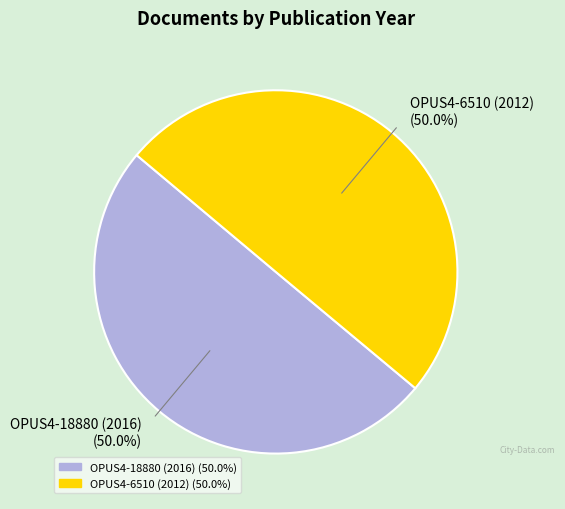

To the nearest percent, what portion does OPUS4-6510 (2012) represent?

50%